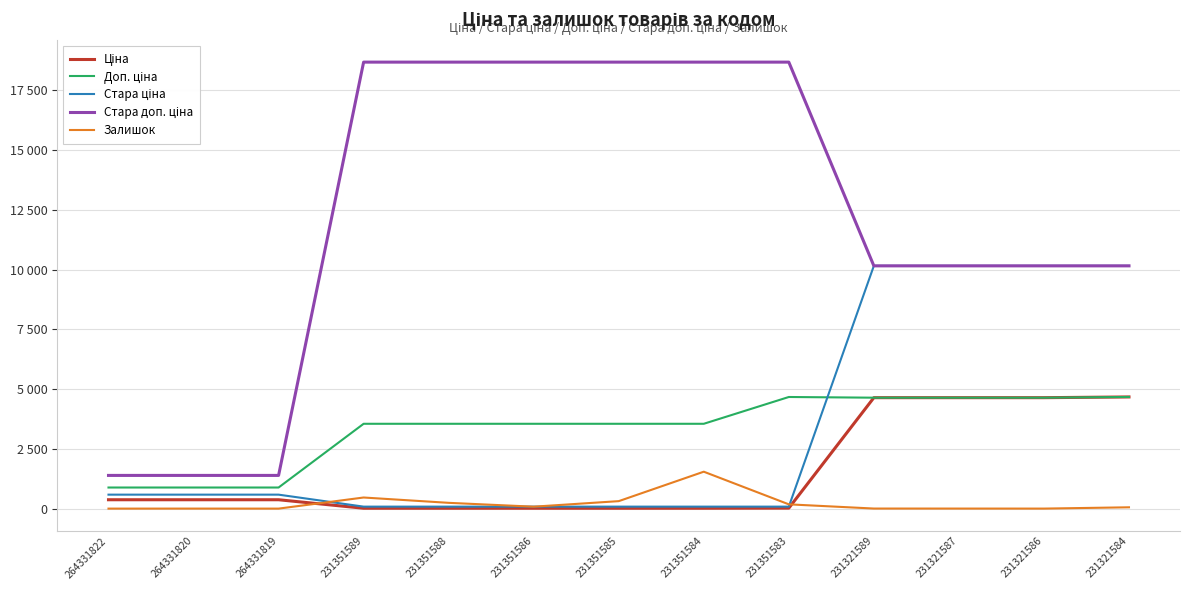

Where does the Залишок series first go above 55?

231351589